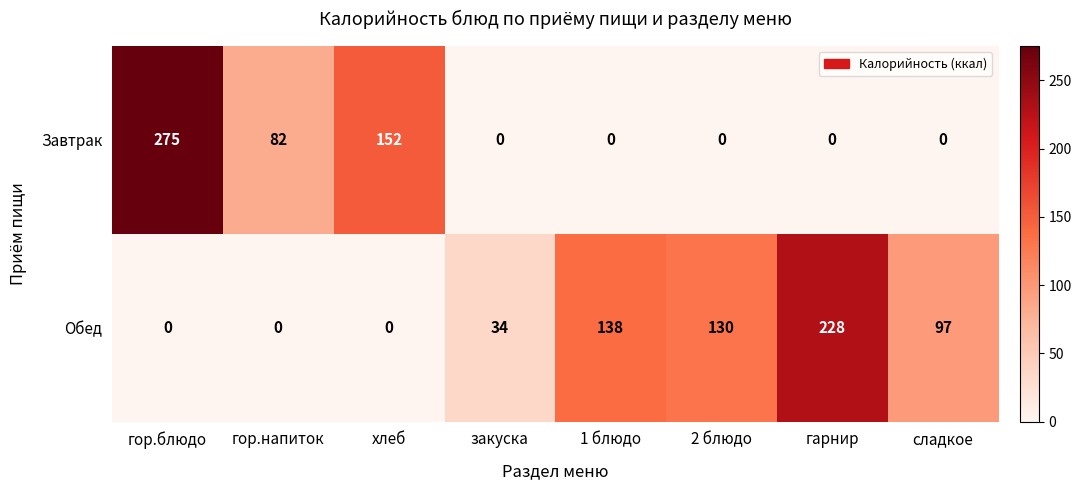

True or false: Завтрак has a value of 0 at 1 блюдо.

True